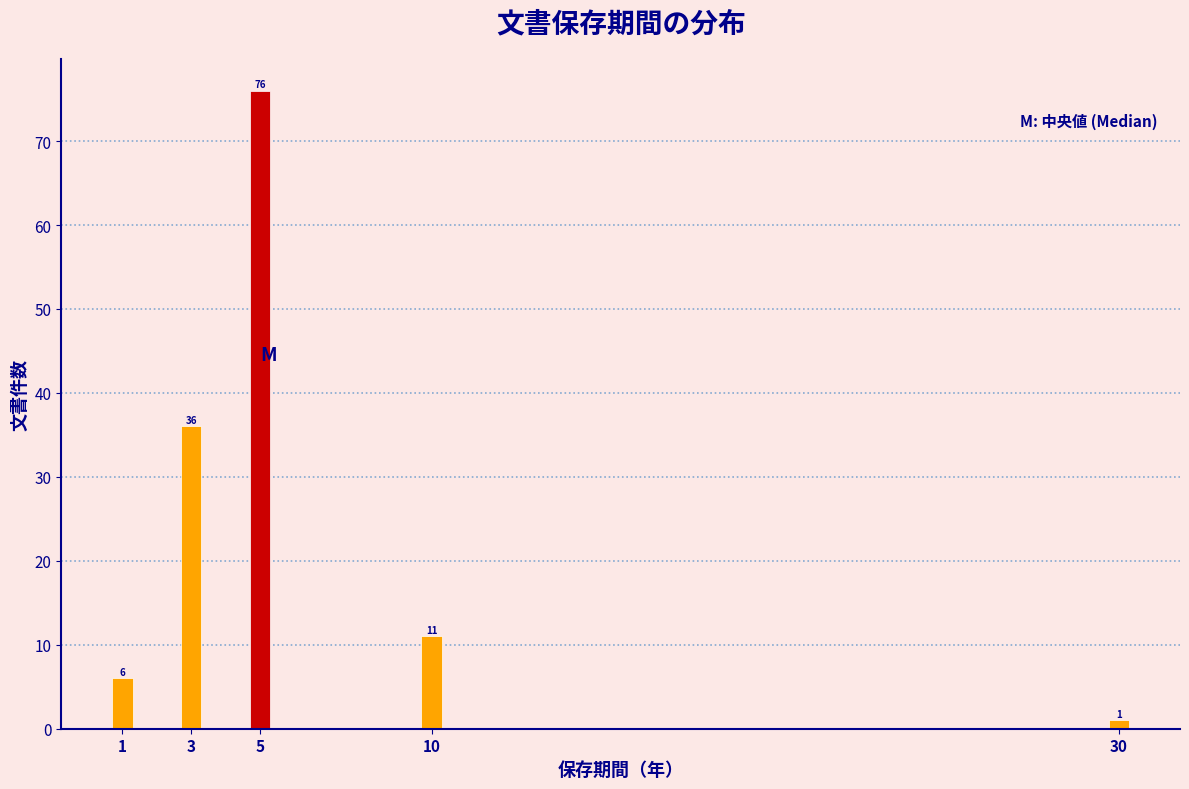

Reading left to right, what are all the values shown in this chart?

6	36	76	11	1